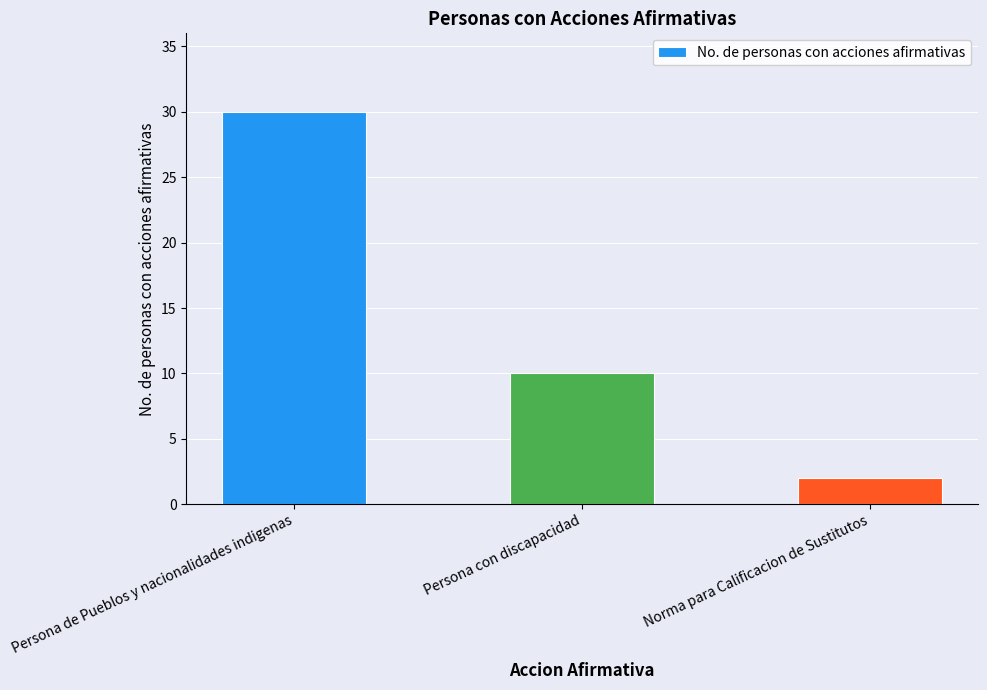

How many bars are there in total?

3